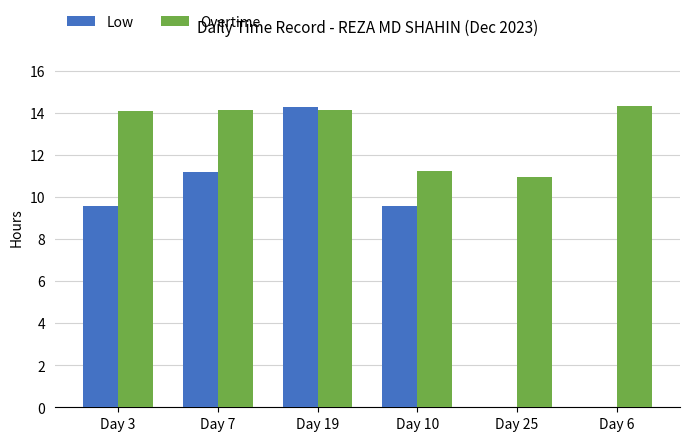

What are all the series names shown in the legend?

Low, Overtime